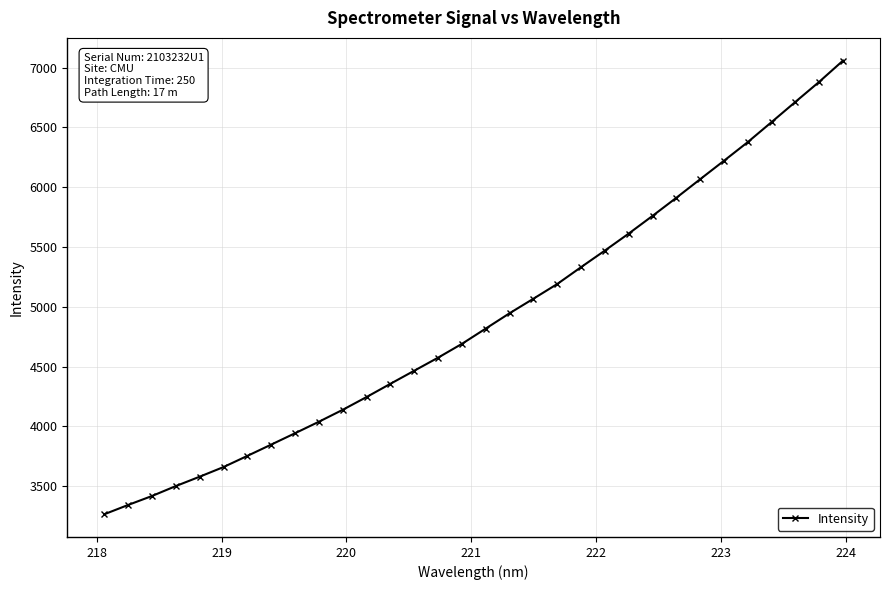

True or false: there are more than 2 points higher than both neighbors.

False